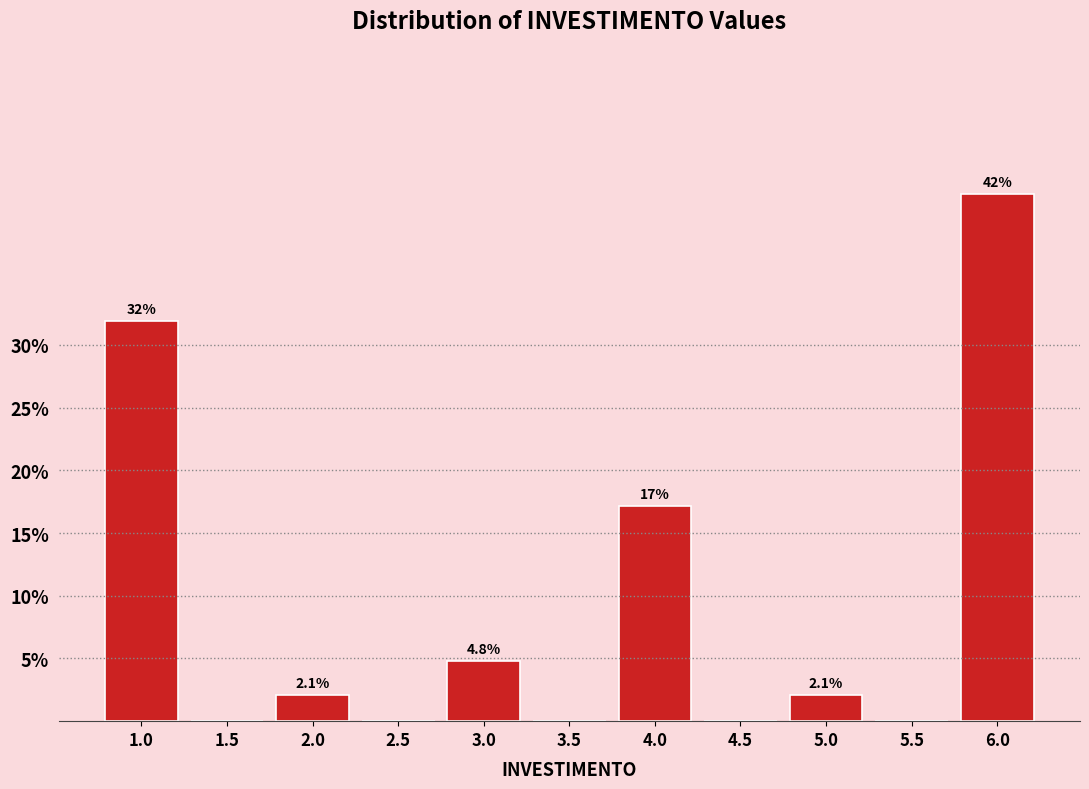

Reading right to left, list all the values displayed in this chart.

6.0=42.0	5.5=0.0	5.0=2.1	4.5=0.0	4.0=17.2	3.5=0.0	3.0=4.8	2.5=0.0	2.0=2.1	1.5=0.0	1.0=31.9